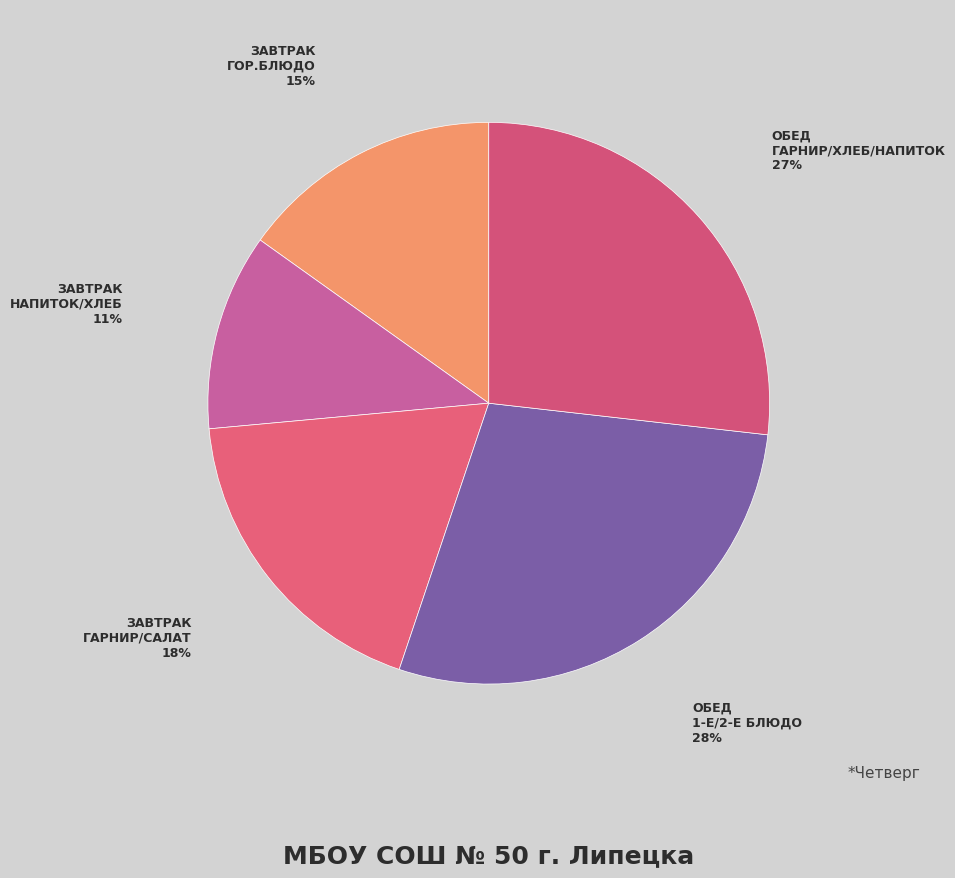

How many slices are in this pie chart?

5